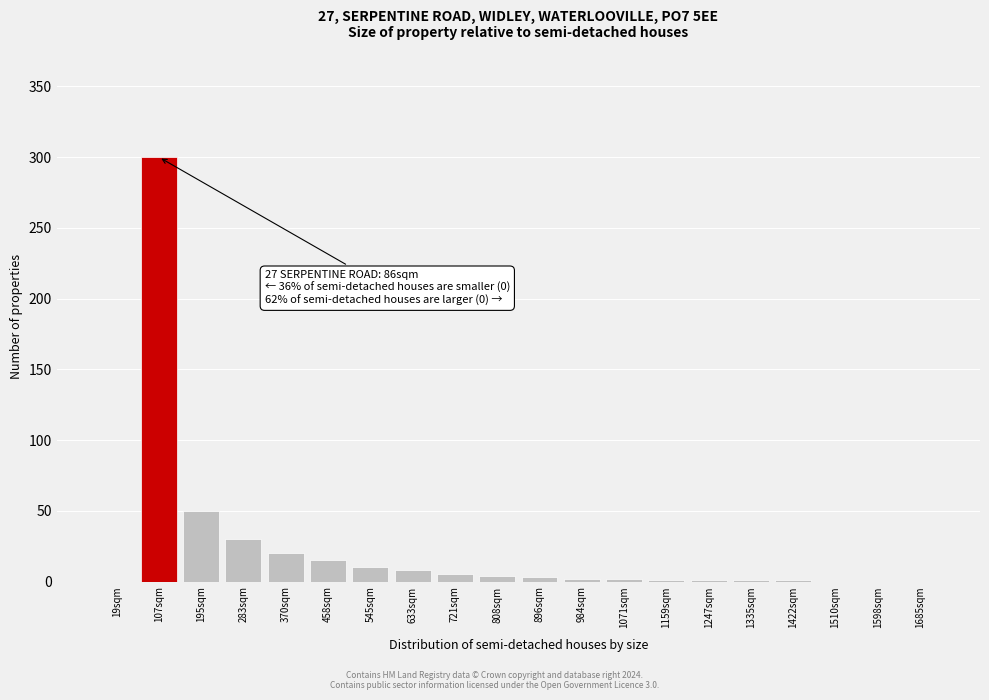

True or false: the data shows 8 at 633sqm.

True